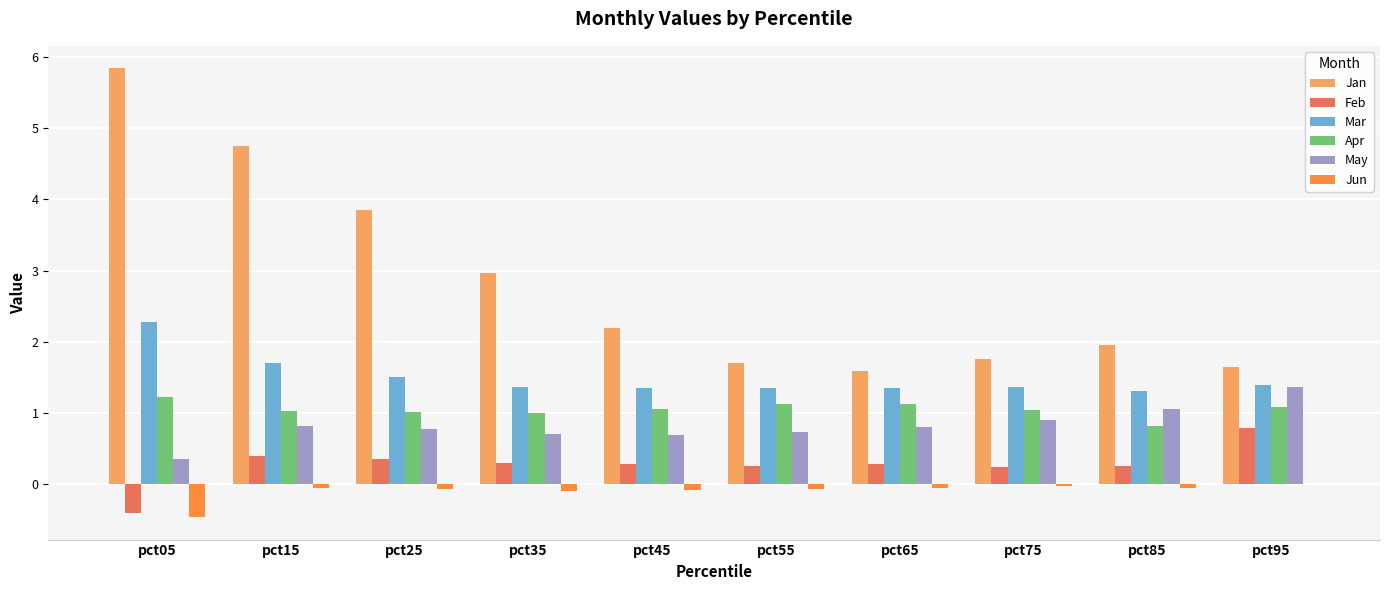

The Jan series shows 2.0 at pct85. True or false?

True